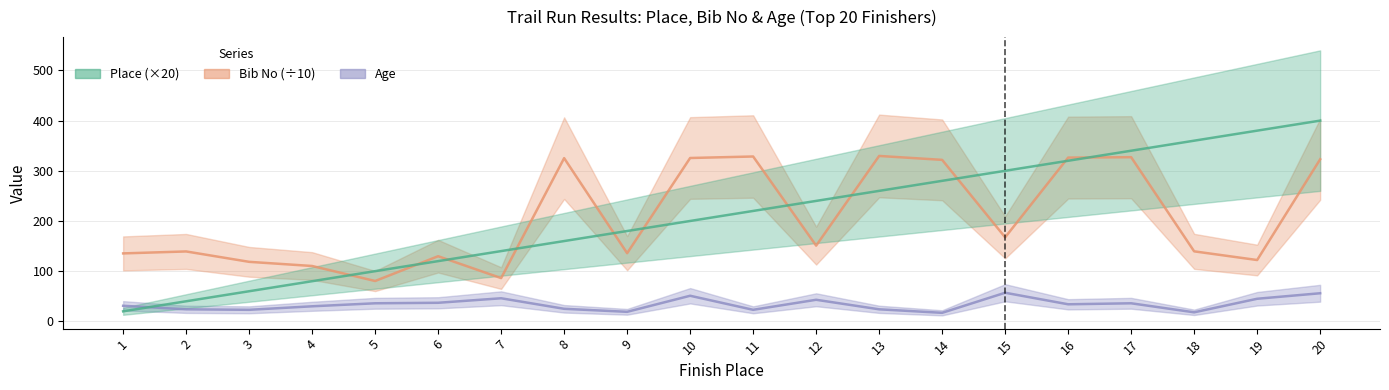

List the series in order of their peak value, highest first.

Place (×20), Bib No (÷10), Age